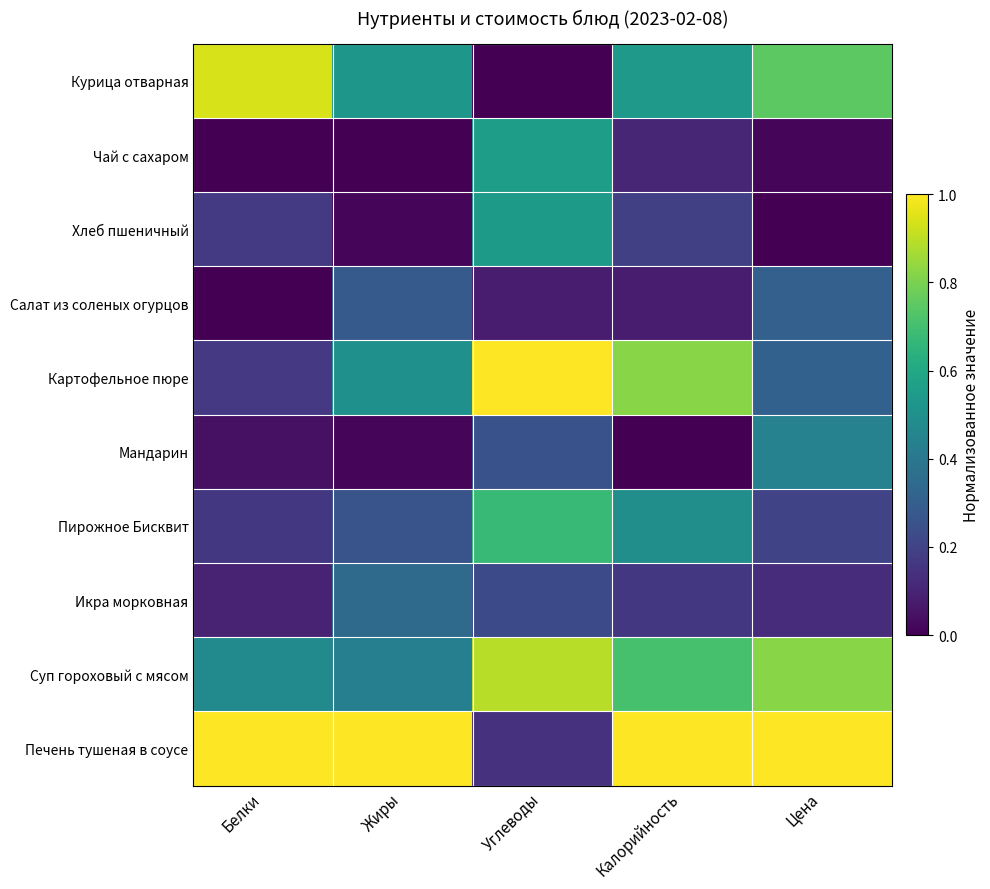

List the series in order of their peak value, highest first.

Картофельное пюре, Печень тушеная в соусе, Курица отварная, Суп гороховый с мясом, Пирожное Бисквит, Чай с сахаром, Хлеб пшеничный, Мандарин, Икра морковная, Салат из соленых огурцов